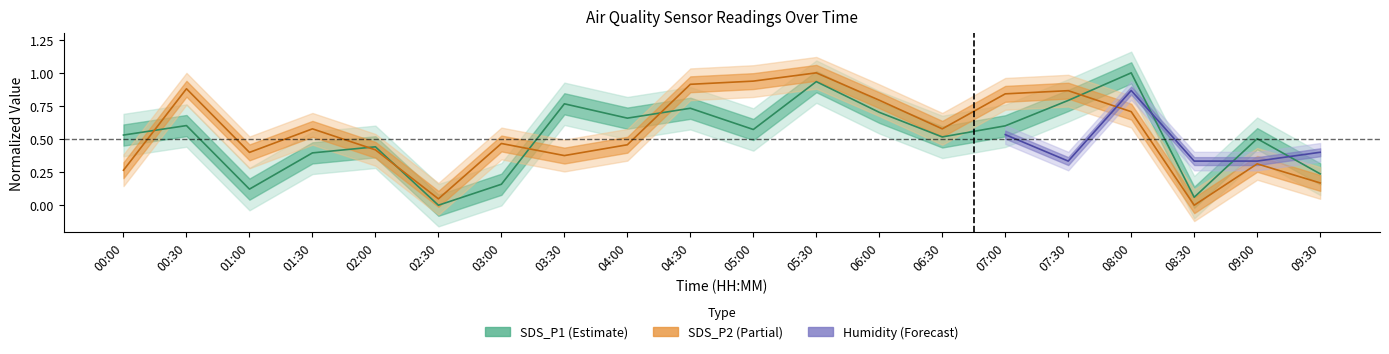

What is the difference between the second highest and second lowest values in the SDS_P1 series?

0.9